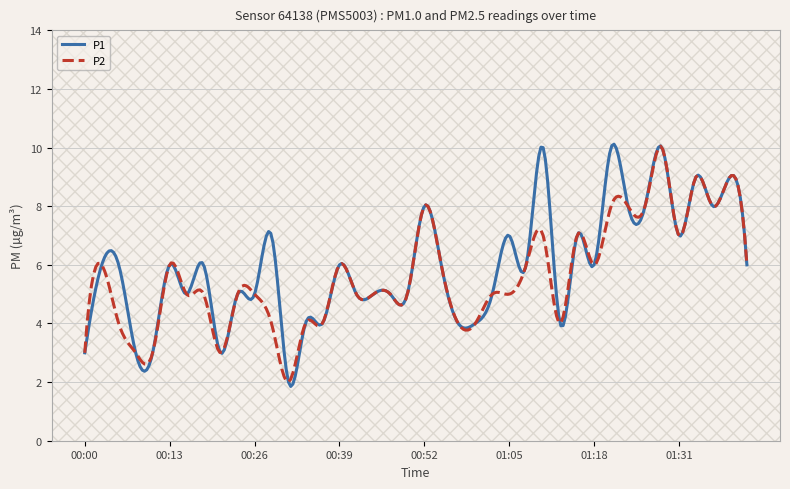

Which series has the largest total across all categories?

P1